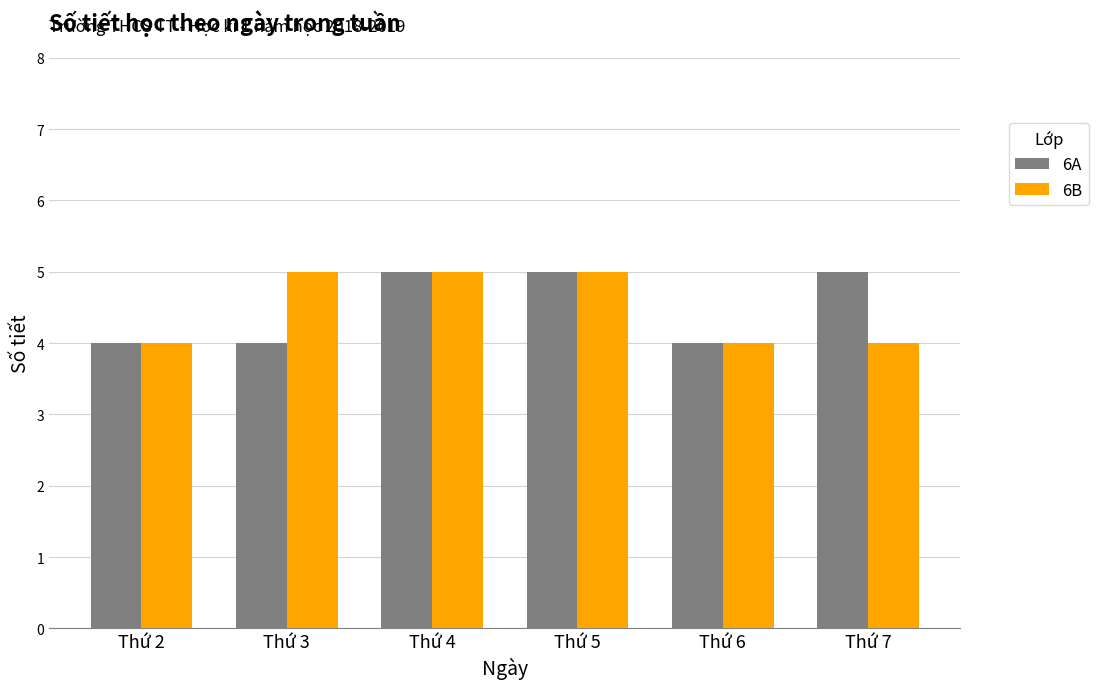

What is the value of the 6B bar at the 6th from the left?

4